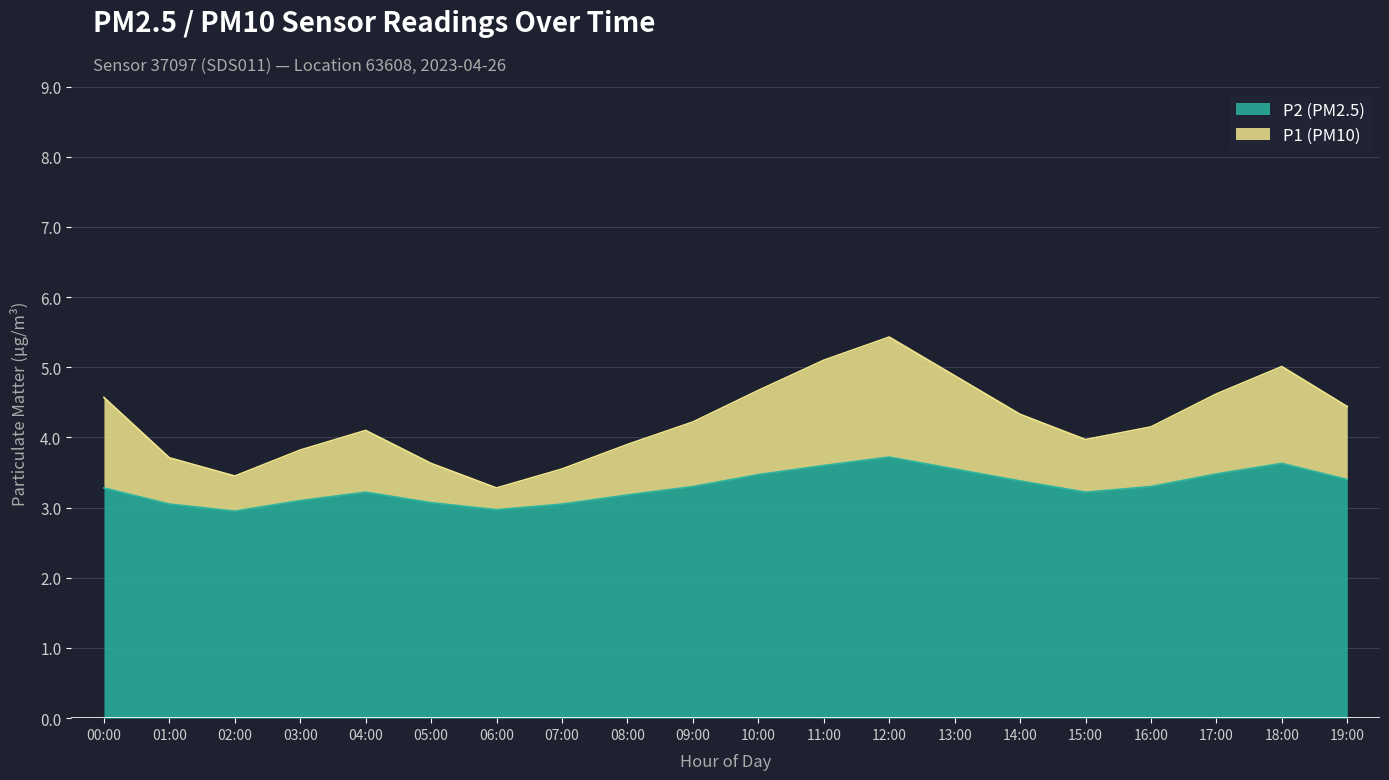

What is the spread (max minus min) of values at 19:00?

1.0